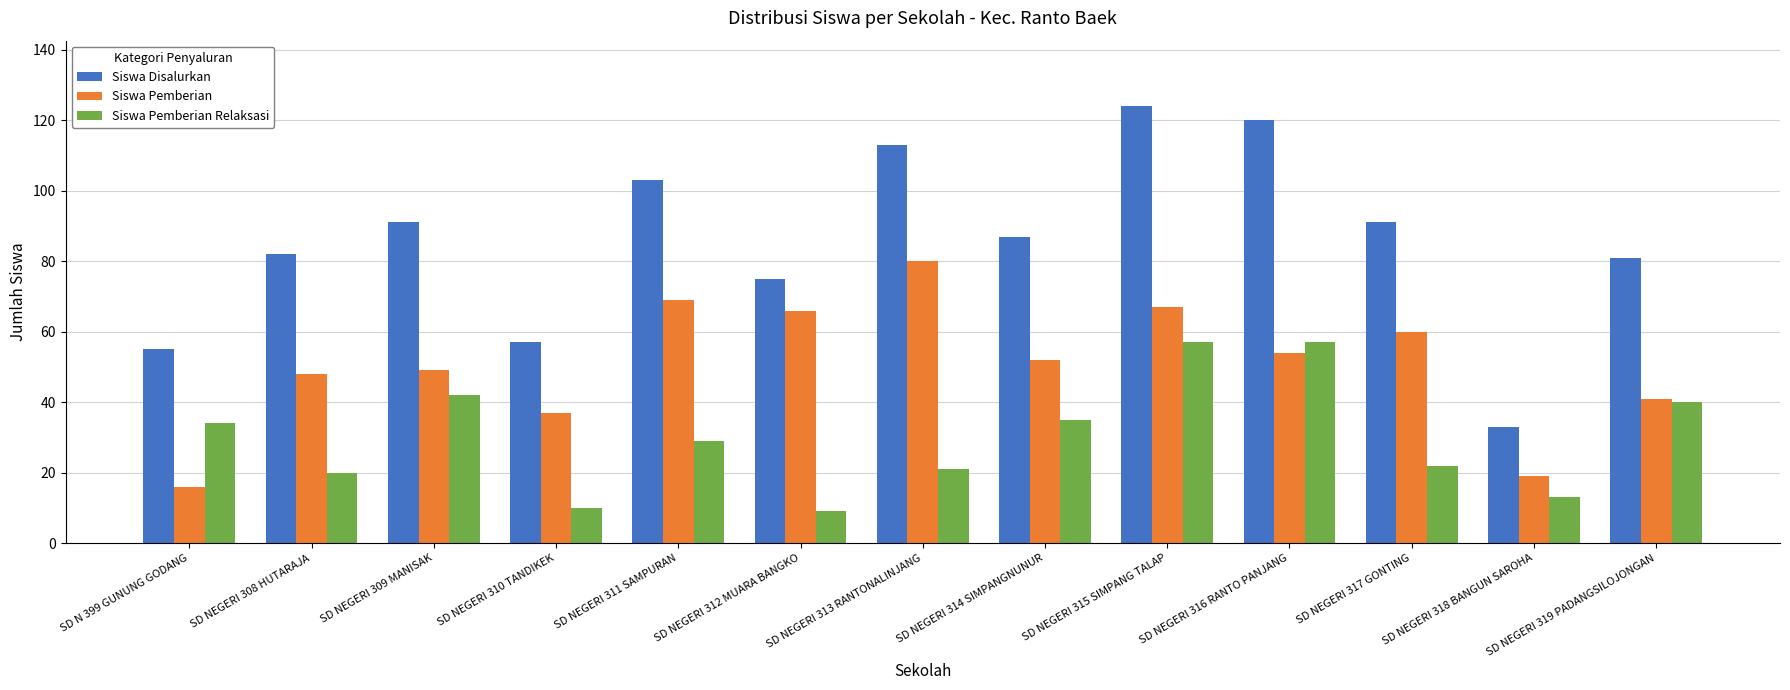

How many groups of bars are there?

13